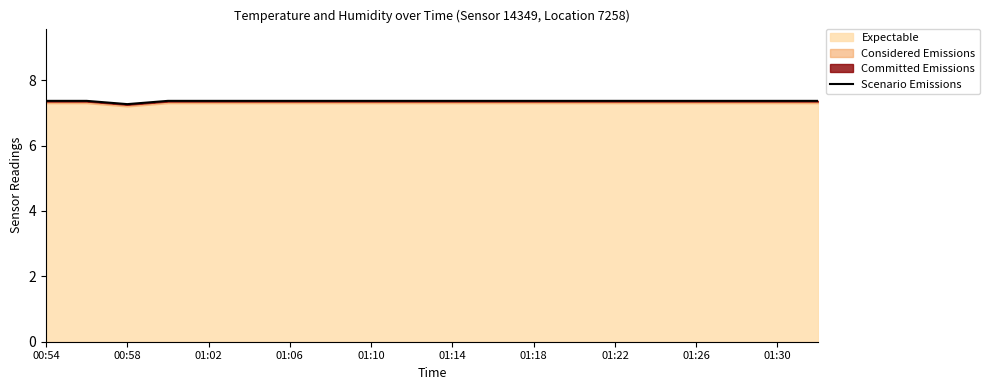

Which category has the highest value across all series?

00:54